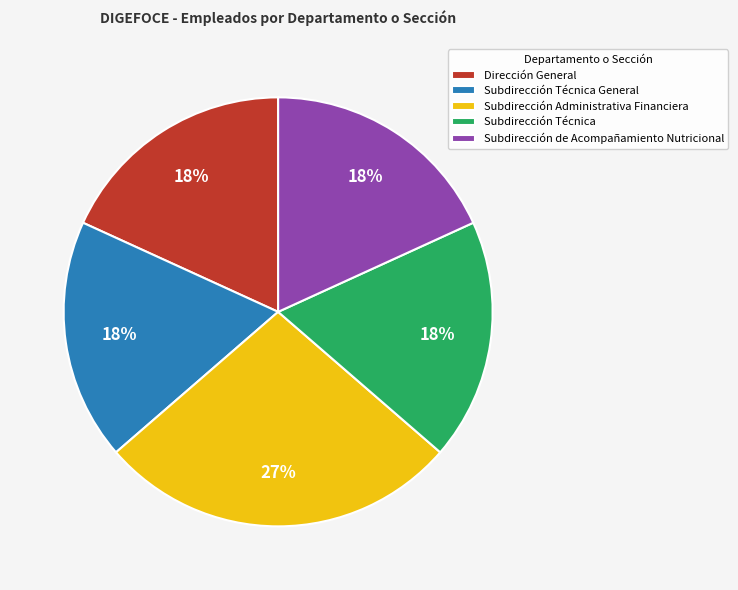

True or false: Subdirección Técnica accounts for 33% of the total.

False